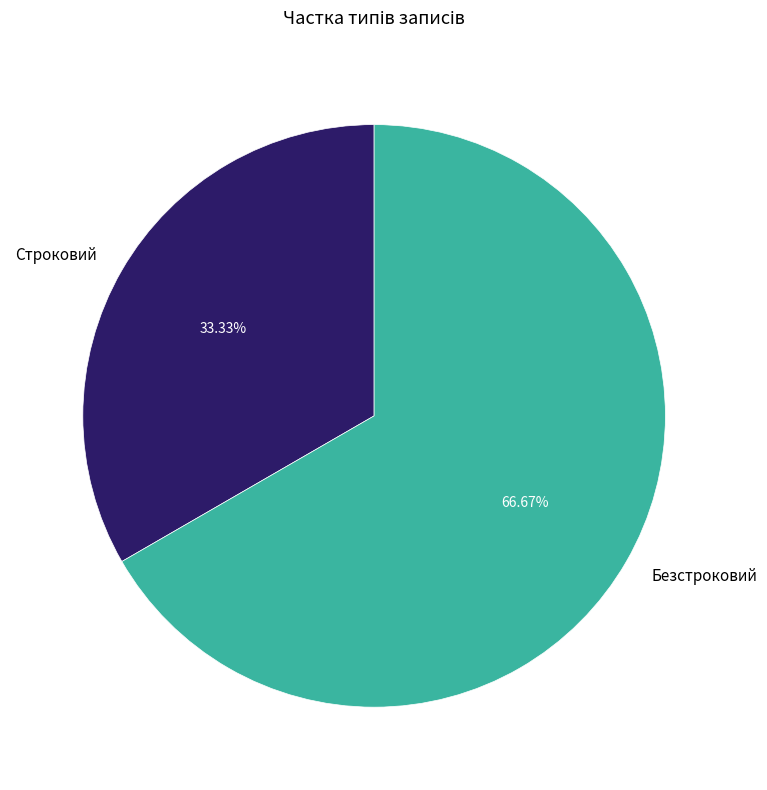

To the nearest percent, what is the difference between the largest and smallest slice percentages?

33%